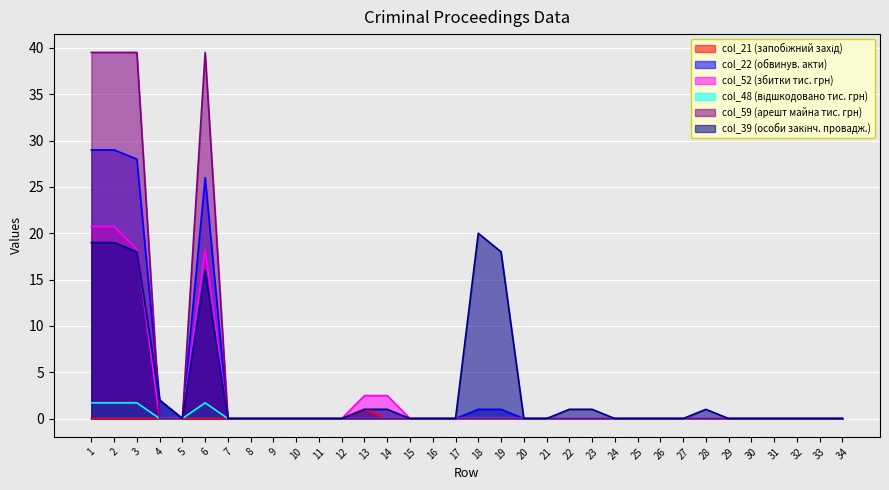

Between 11 and 32, which is larger?

11